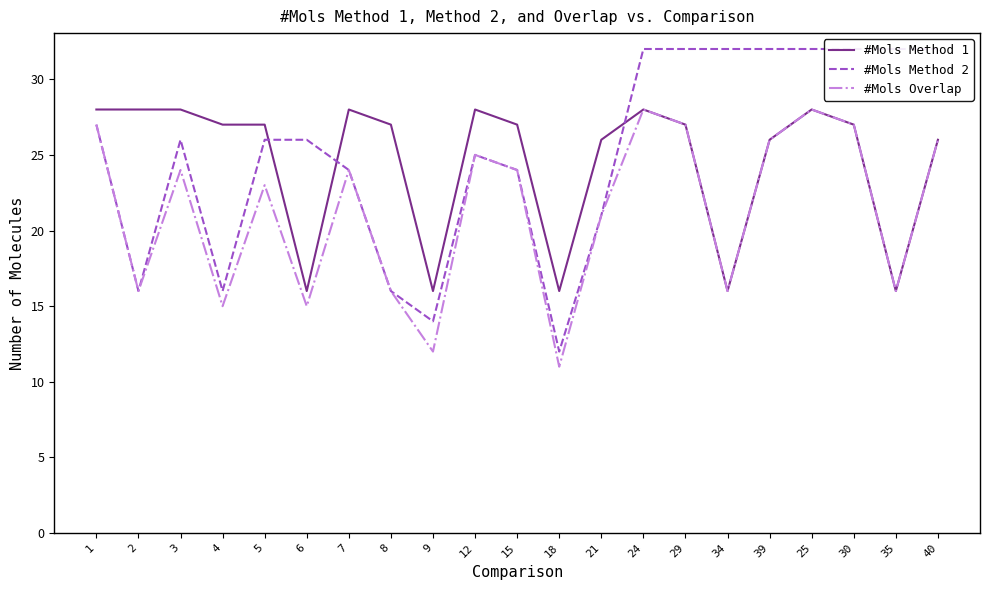

The #Mols Overlap series shows 27 at 30. True or false?

True